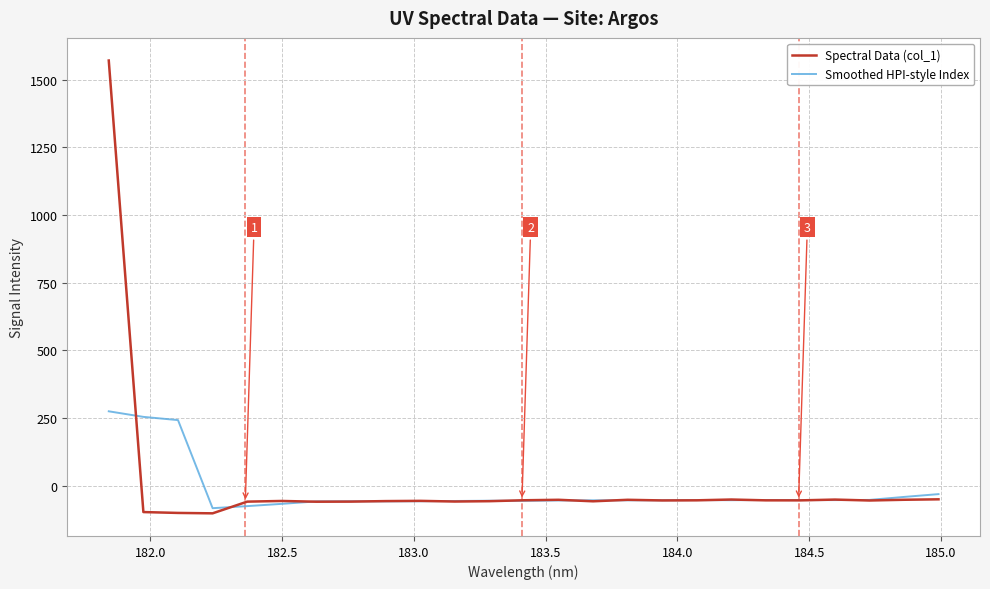

What is the greatest value displayed?

1571.2